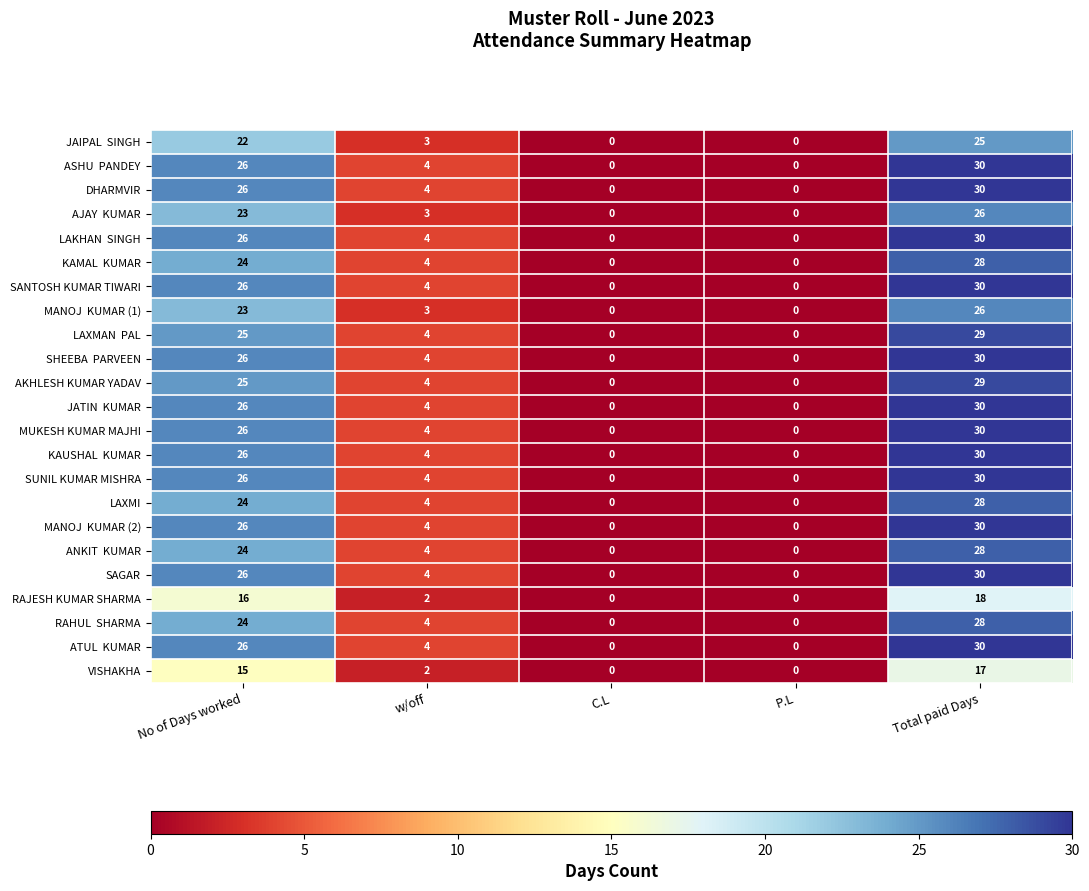

What is the difference between the maximum and minimum values in the SUNIL KUMAR MISHRA series?

30